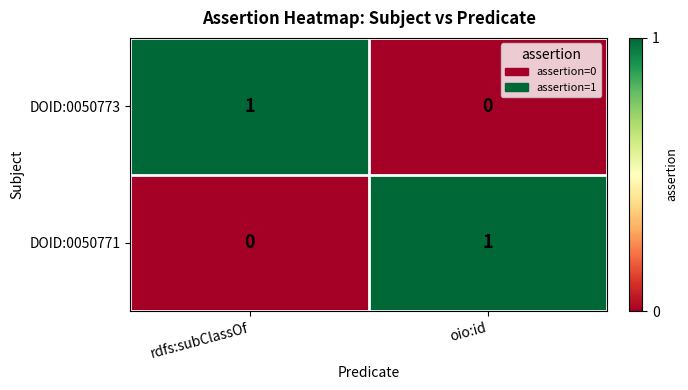

List the labels in order of DOID:0050771 value, largest first.

oio:id, rdfs:subClassOf